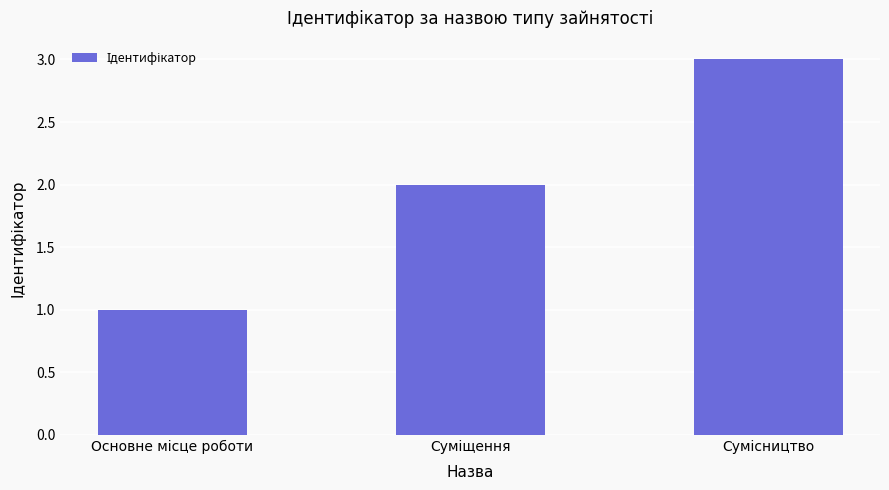

What is the greatest value displayed?

3